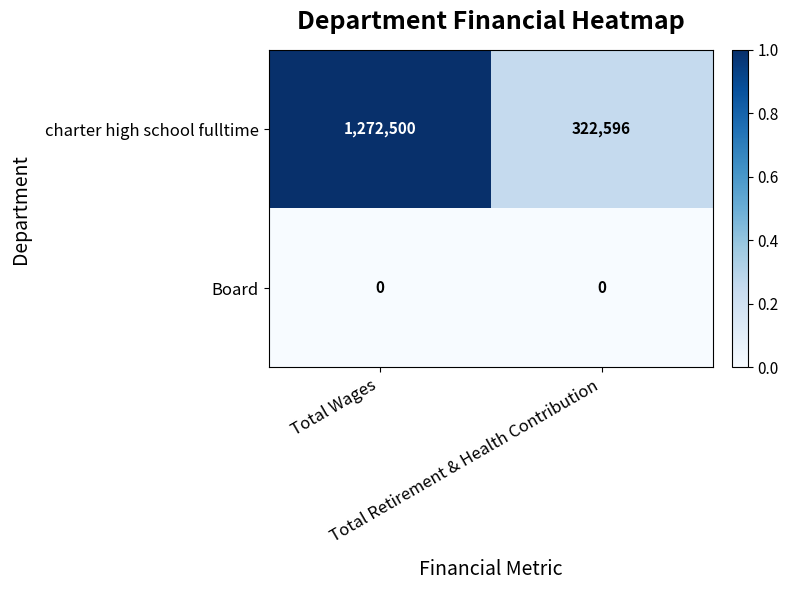

Rank the series by their maximum value, from highest to lowest.

charter high school fulltime, Board